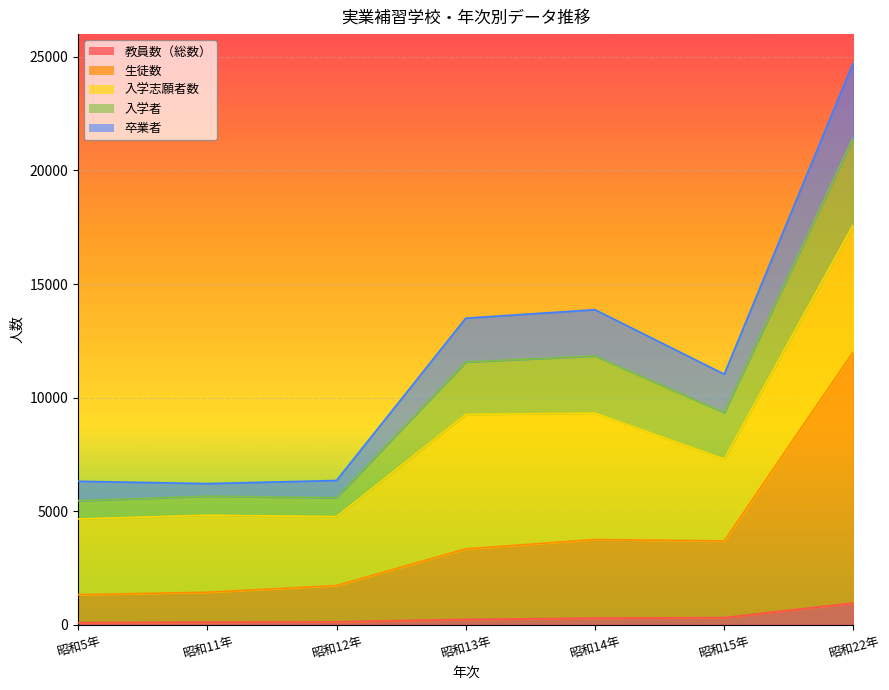

How many interior local valleys does the 生徒数 series have?

1